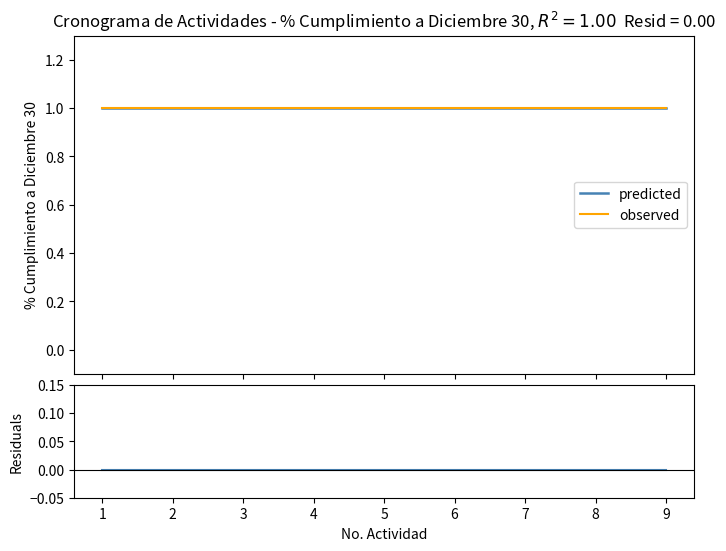

True or false: residuals and predicted intersect in this chart.

False